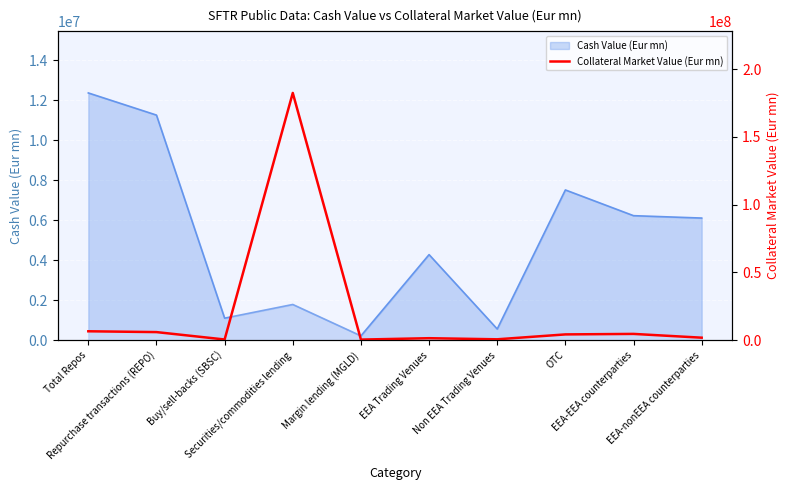

The chart shows a value of 10330250.5 at Repurchase transactions (REPO). True or false?

False